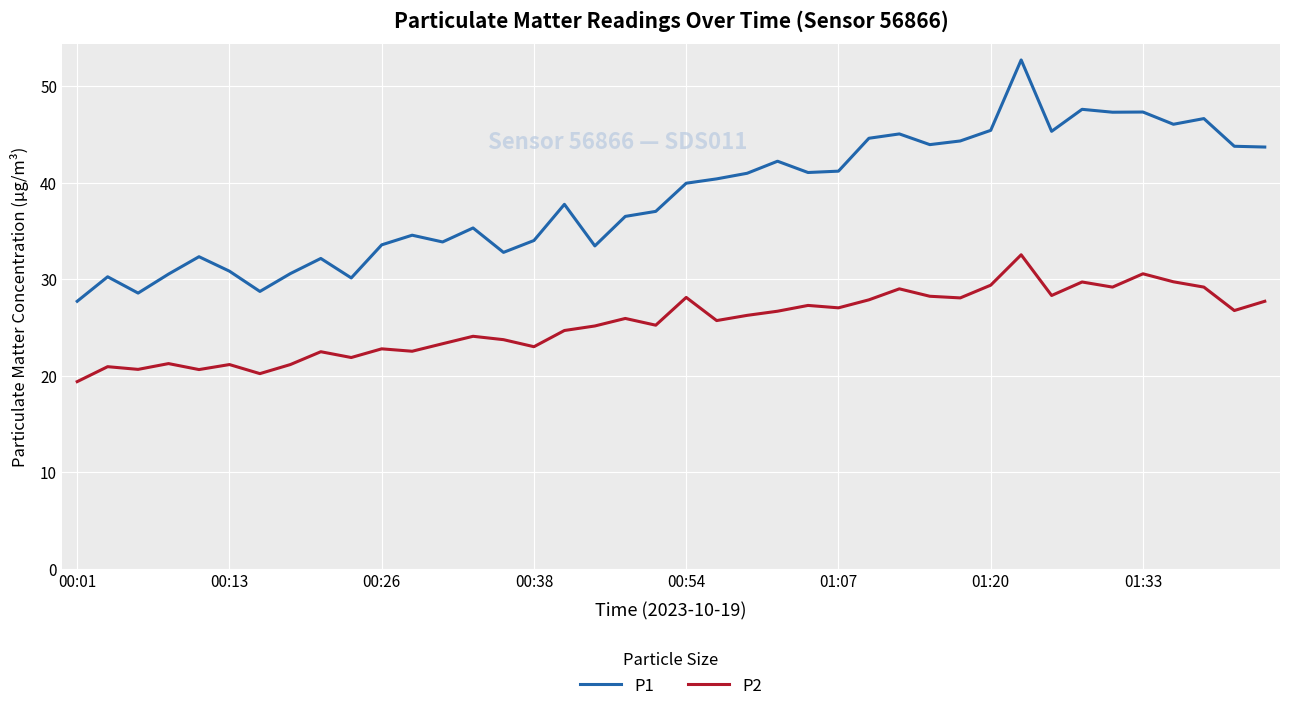

What is the minimum value for P1?

27.7